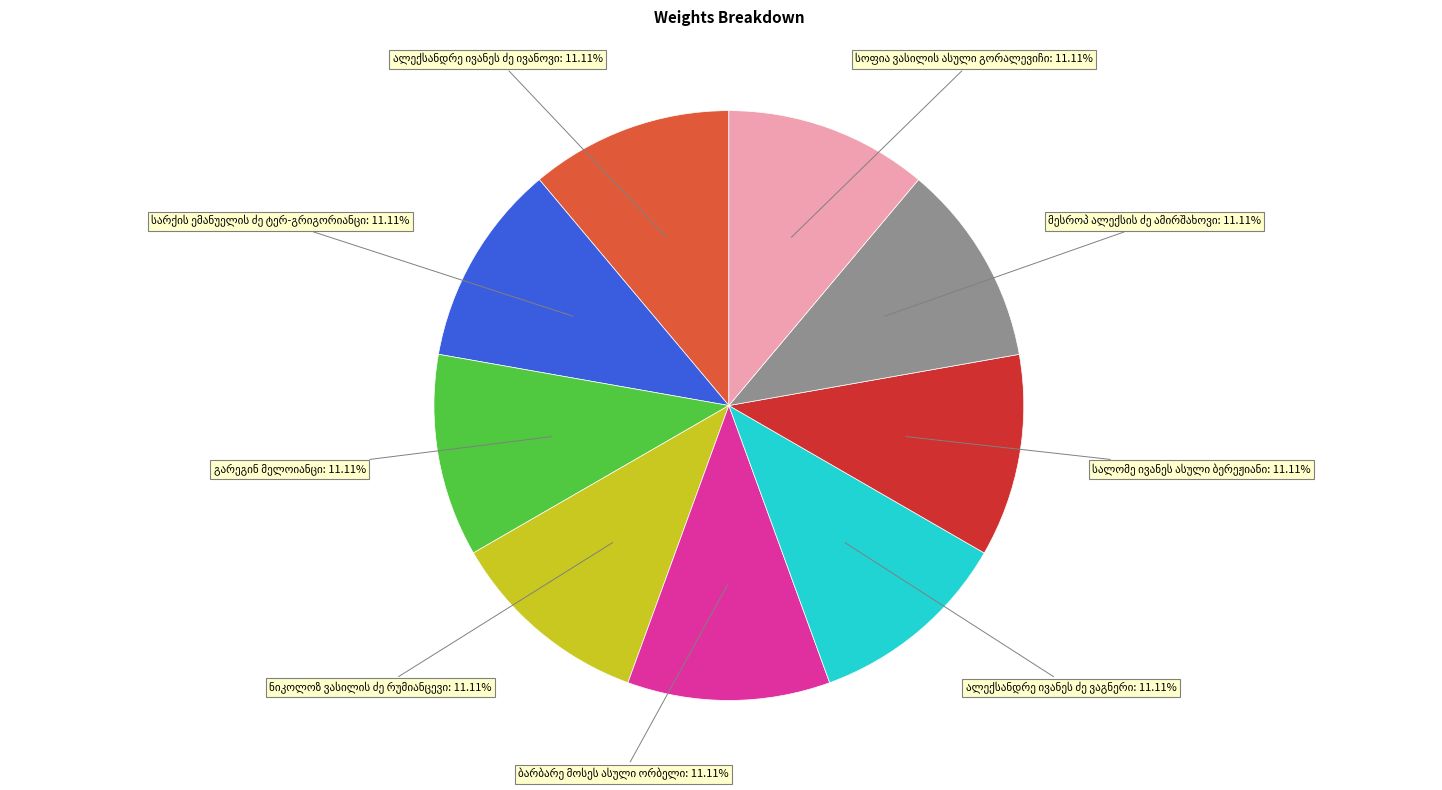

Is there any slice that represents more than half of the pie?

No